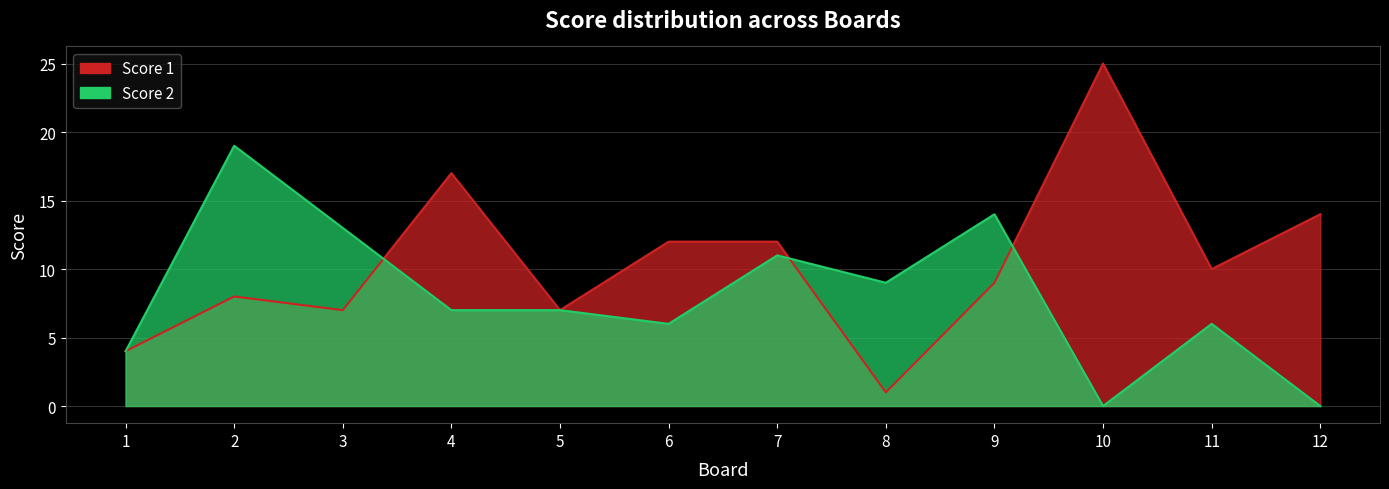

Which category has the lowest value across all series?

10